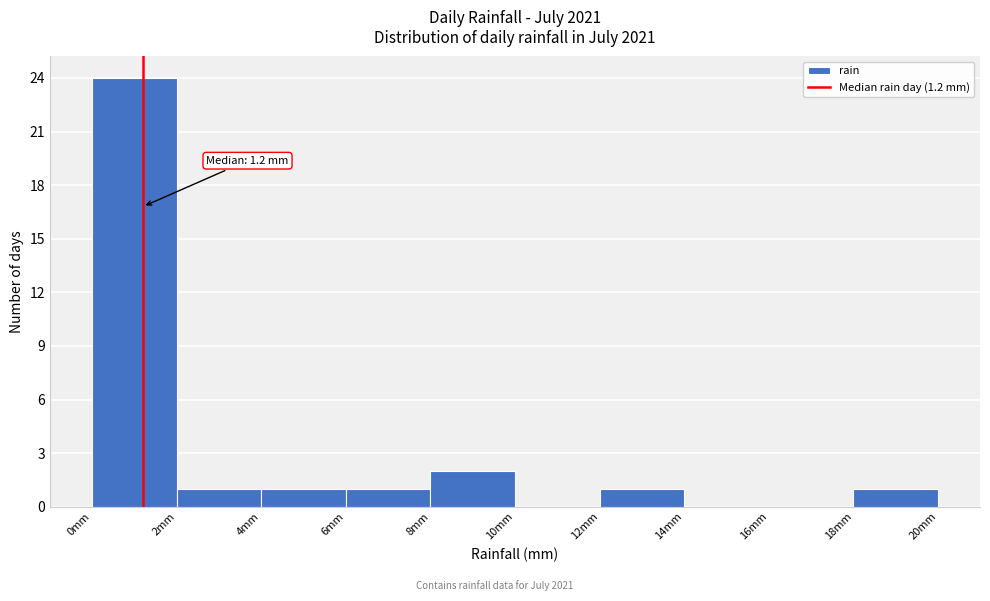

Which range on the x-axis has the tallest bar?

0 to 2